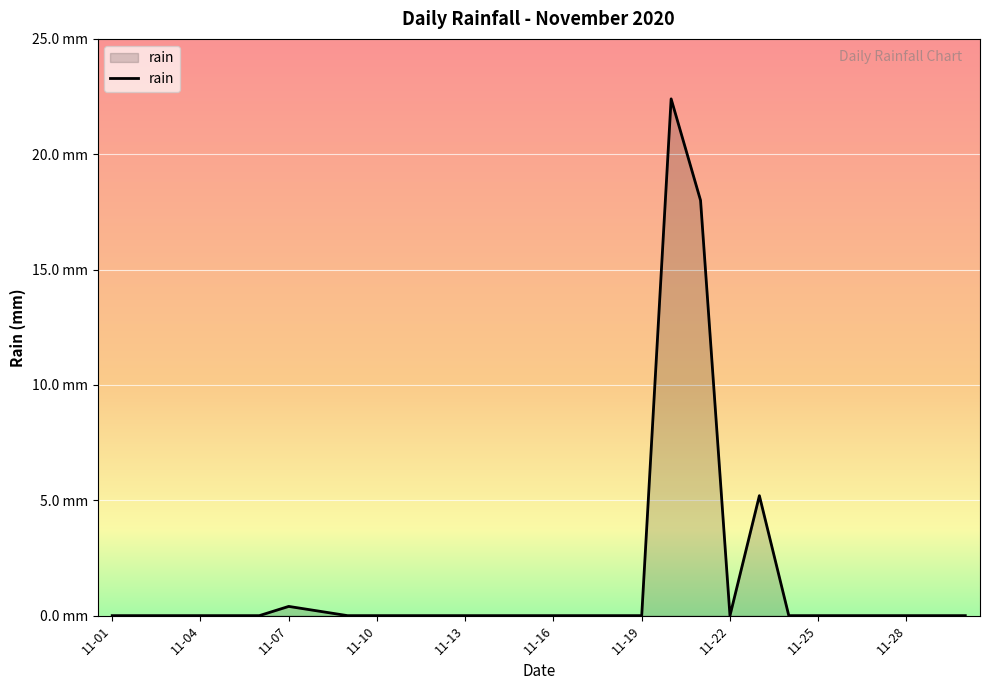

Is this an area chart (filled region under the line)?

Yes